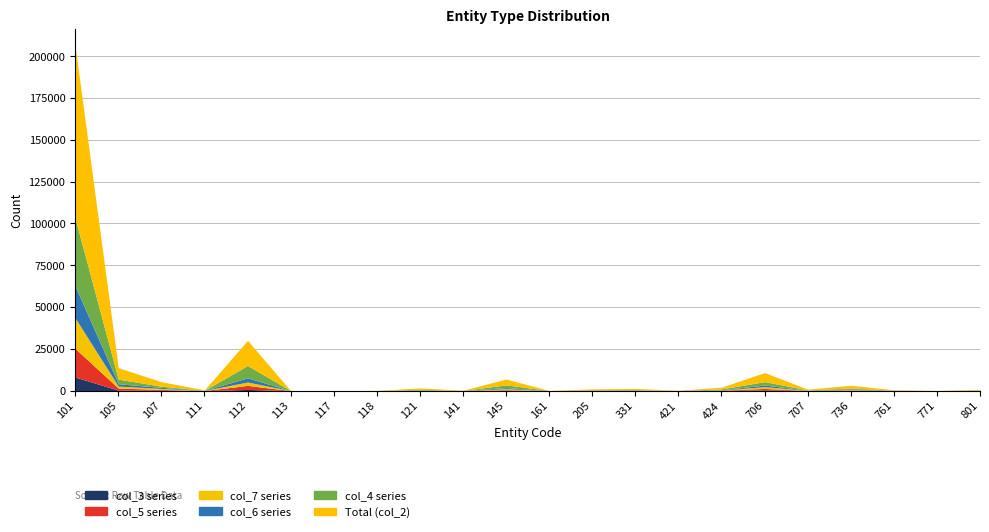

Does the chart have visible grid lines?

Yes